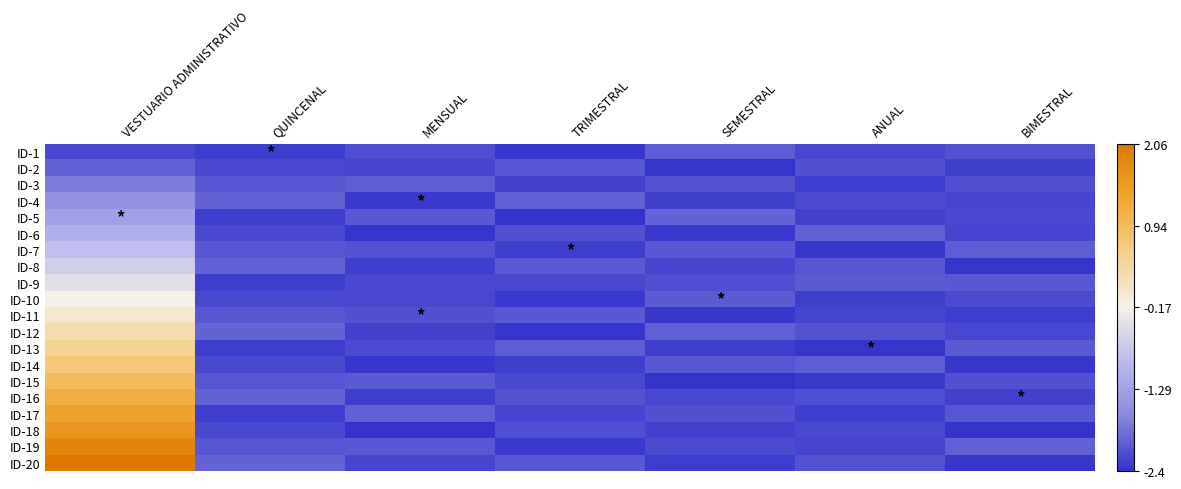

Which series has the largest range (max minus min)?

ID-20